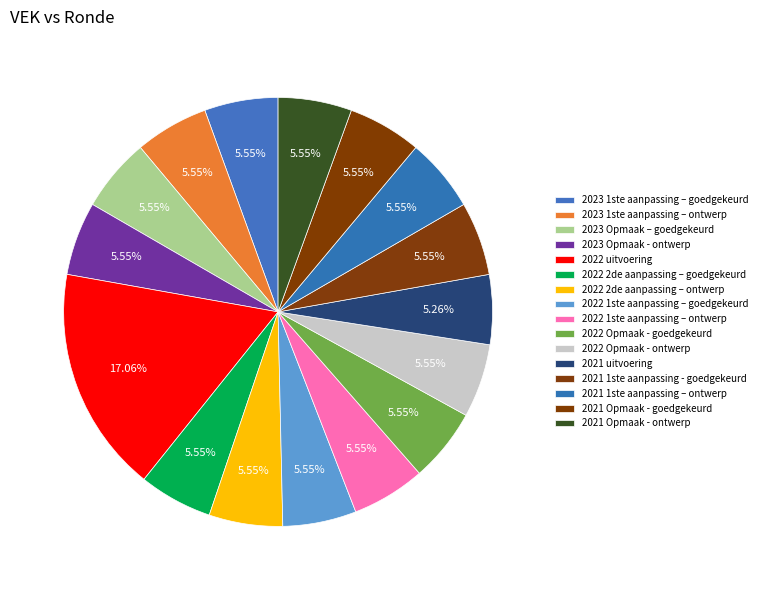

How many slices are in this pie chart?

16